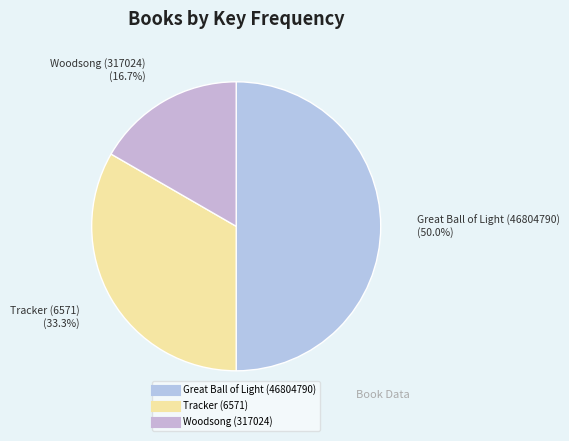

What is the ratio of the value at Great Ball of Light (46804790) to the value at Woodsong (317024)?

3.0